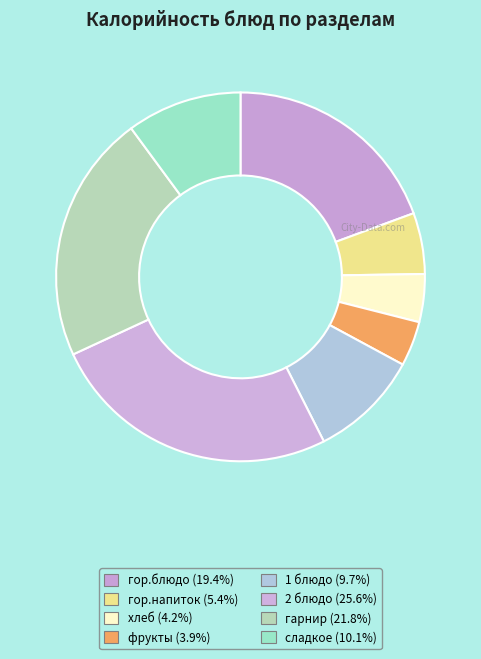

How many segments does this pie chart have?

8